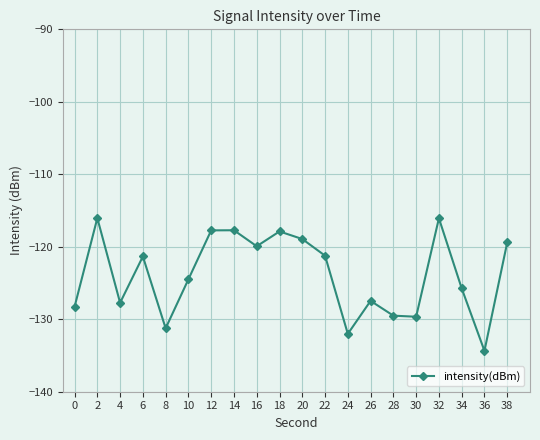

How many data points are less than -121?

12